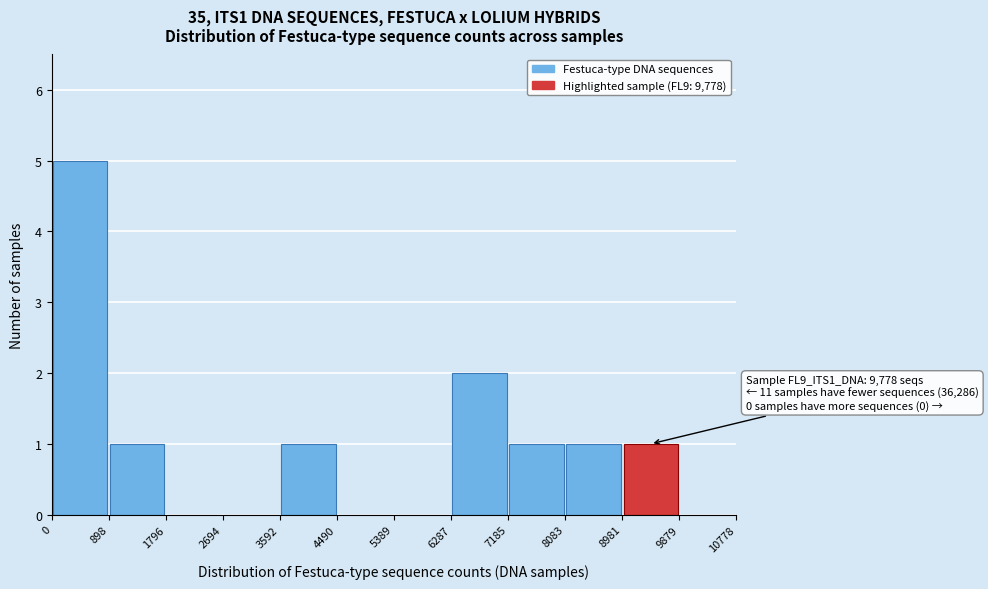

Over which range of the x-axis is the bar tallest?

0 to 898